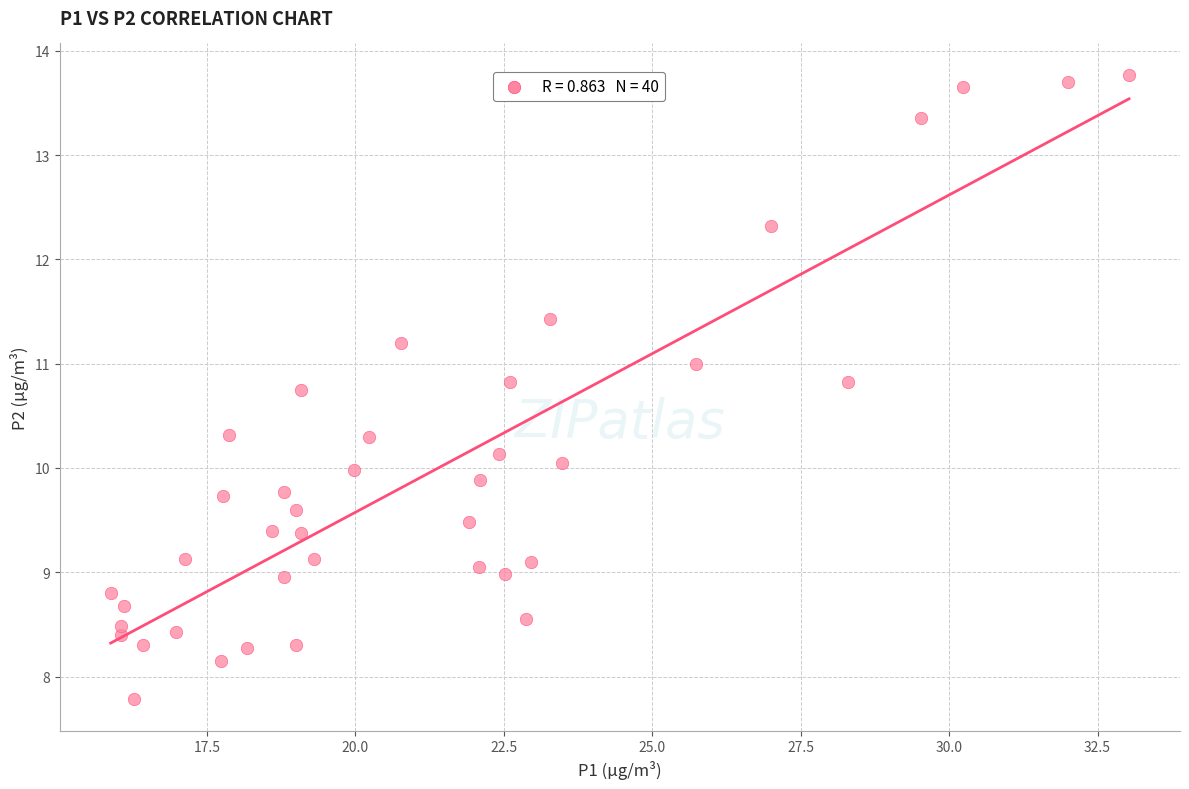

What is the range of Y values (max minus min)?

6.0